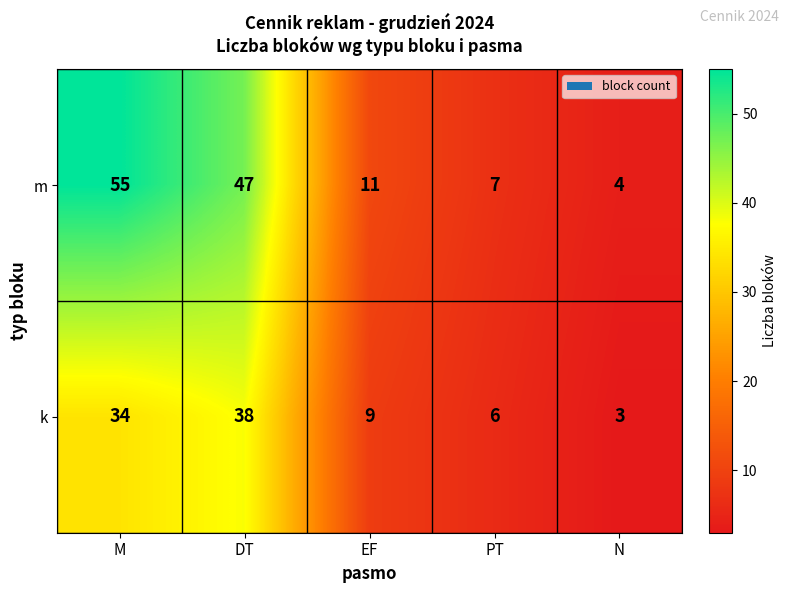

Reading right to left, what are all the values shown in this chart?

m: N=4	PT=7	EF=11	DT=47	M=55
k: N=3	PT=6	EF=9	DT=38	M=34